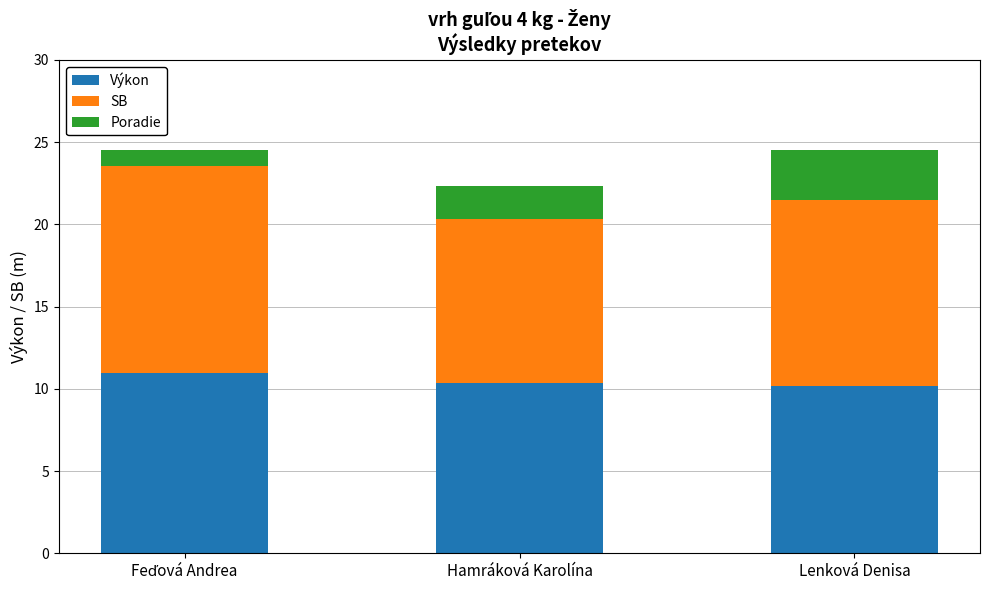

The Výkon series shows 10.3 at Hamráková Karolína. True or false?

True